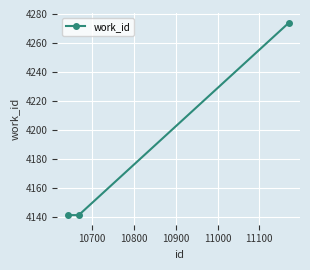

What is the value of the 3rd point from the left?

4274